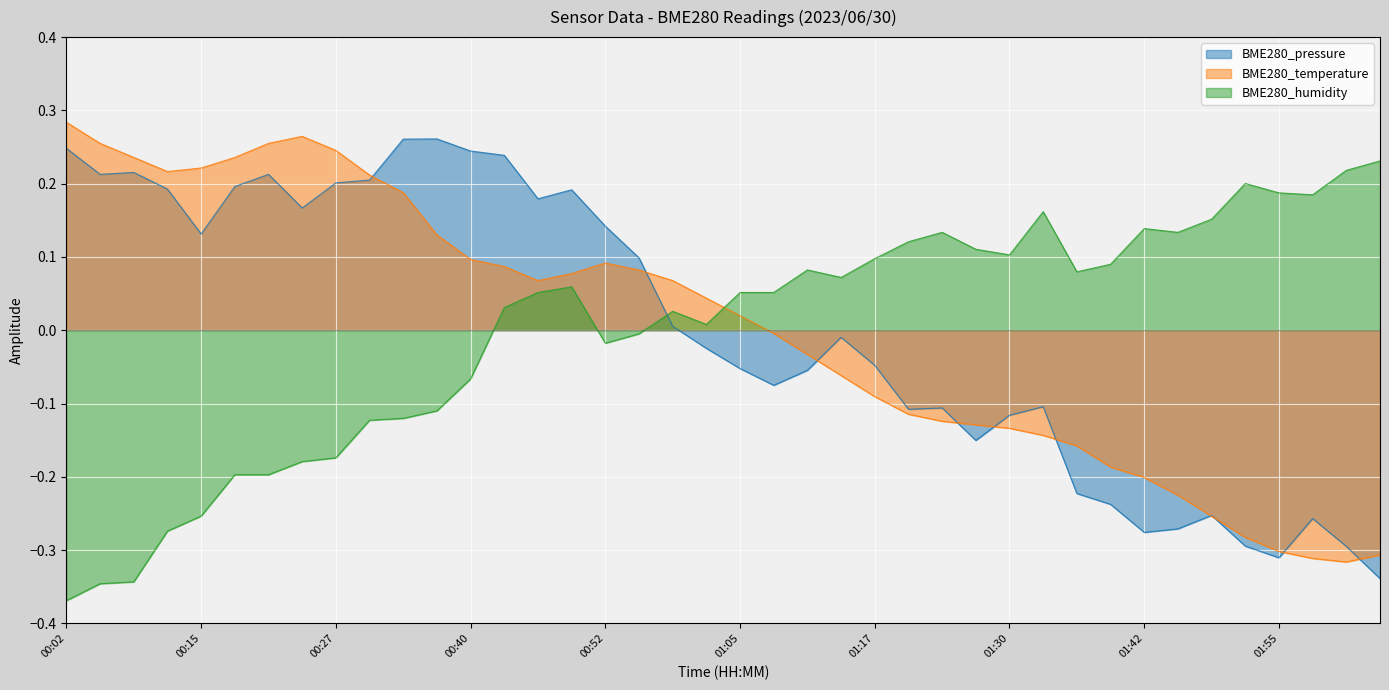

What is the label of the 21st point from the right?

01:01